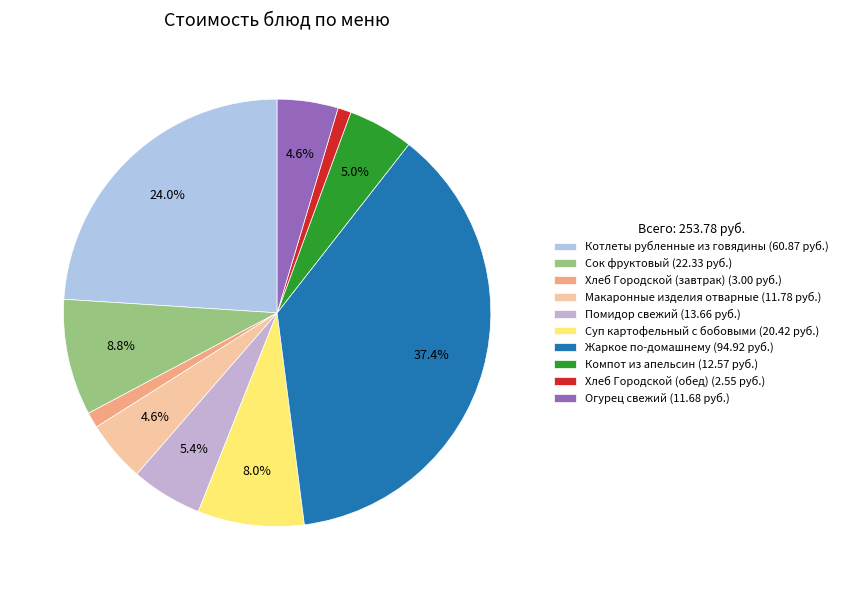

True or false: Помидор свежий accounts for 14% of the total.

False